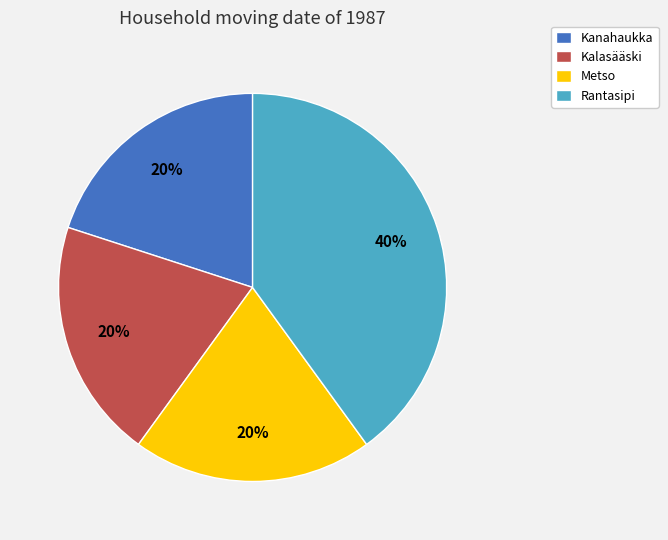

Between Kalasääski and Rantasipi, which is larger?

Rantasipi